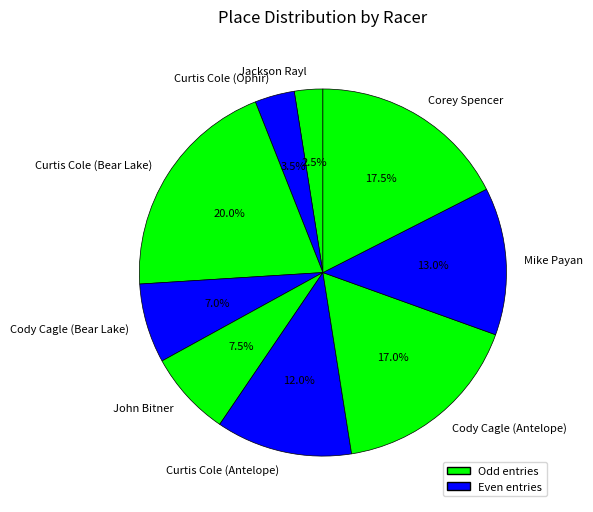

How many segments does this pie chart have?

9